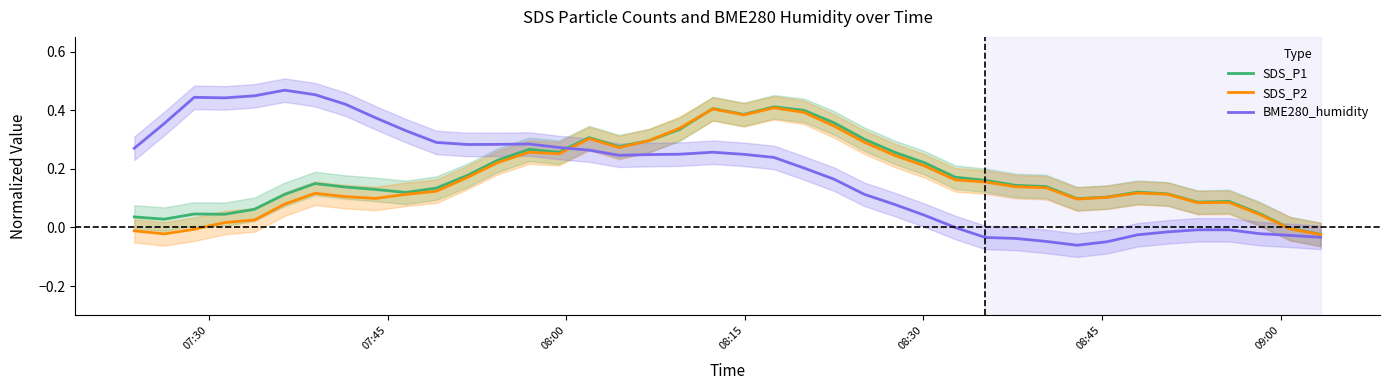

What is the average value of the BME280_humidity series?

0.2